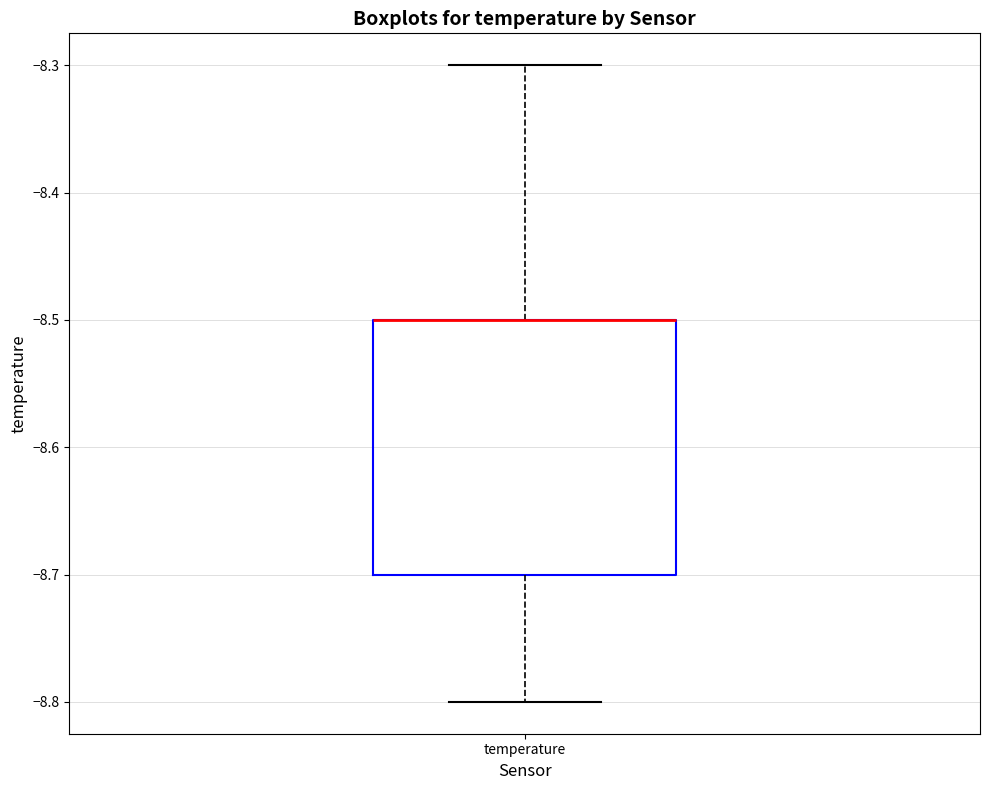

Where does the lower whisker of the box for temperature end on the y-axis? The values are not printed on the chart, so give them approximately, as read against the axis.

-8.8